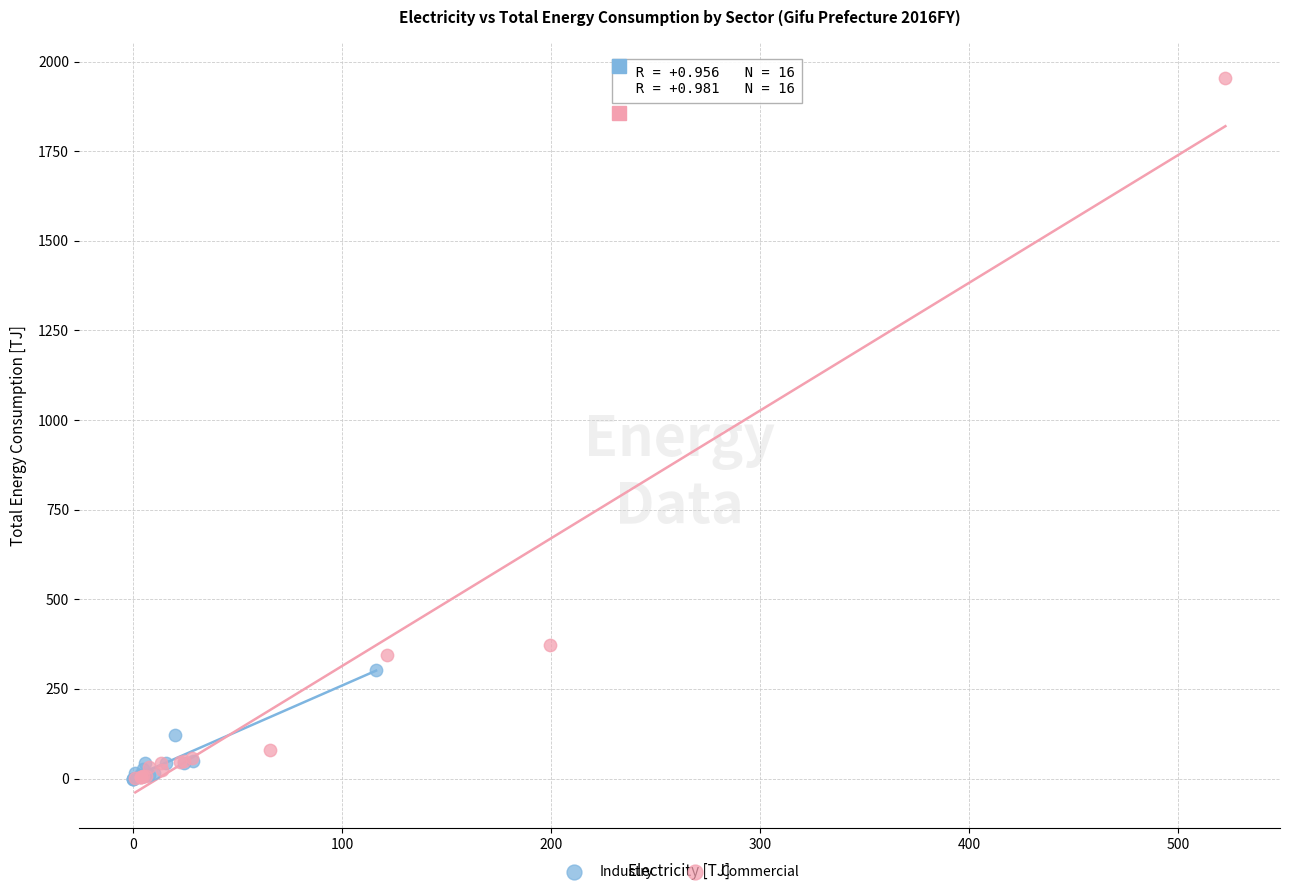

Which series has the largest Y range (max minus min)?

Commercial